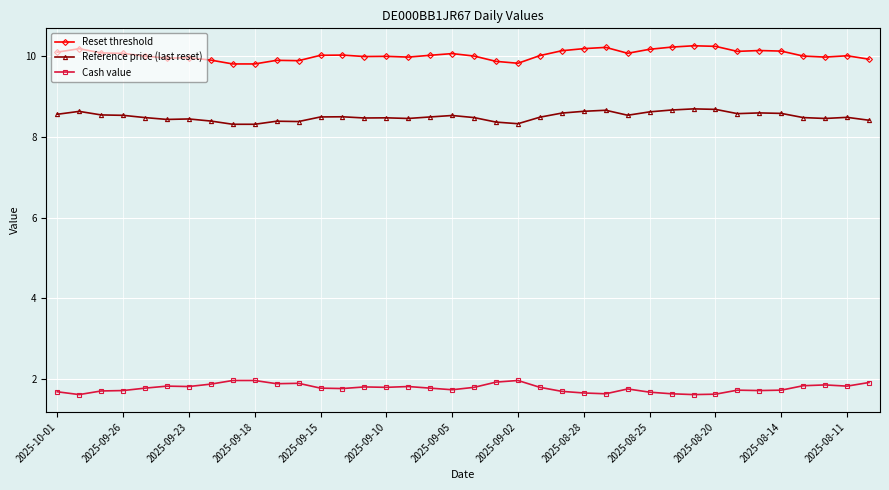

What is the sum of all Reference price (last reset) values?

323.4